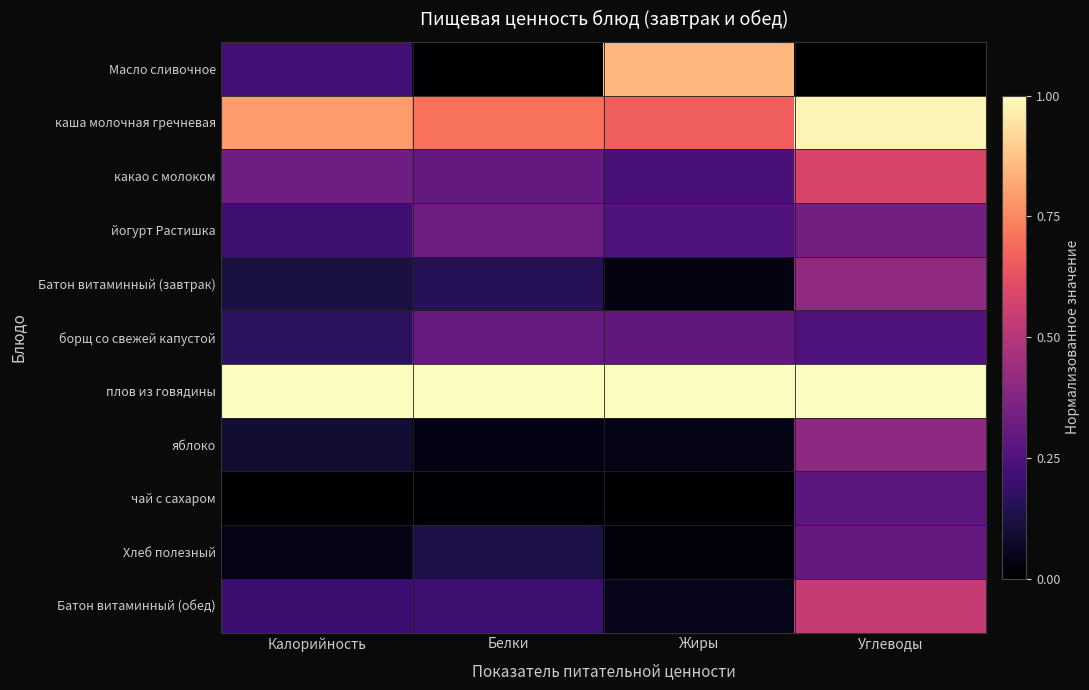

What is the maximum value shown in the chart?

1.0